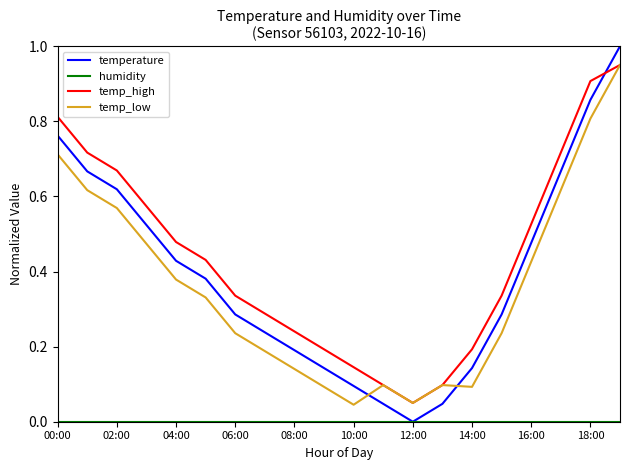

How many intersections are there between temperature and temp_high?

1